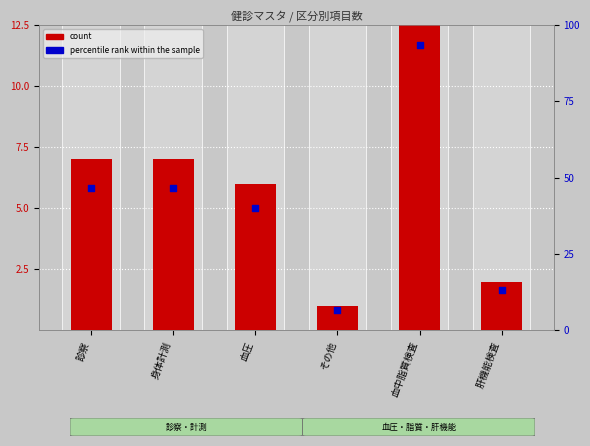

At how many categories does at least one series exceed 79?

1